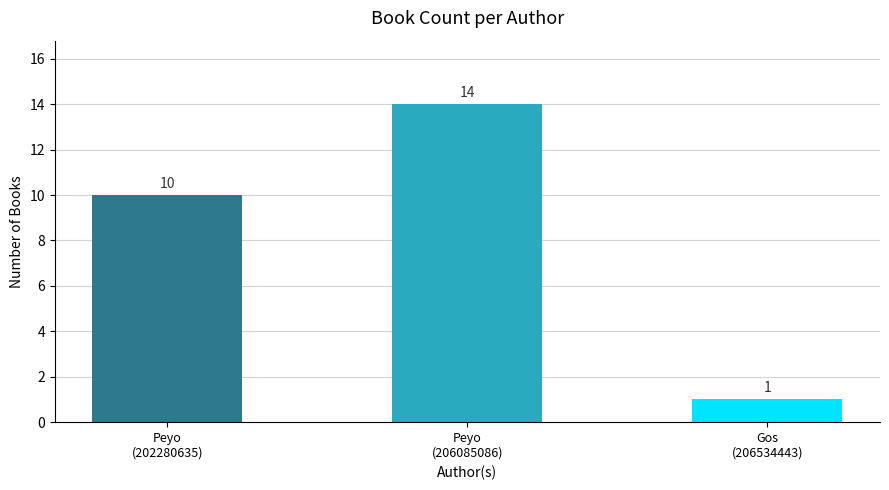

Reading left to right, transcribe all the data shown in this chart.

10	14	1